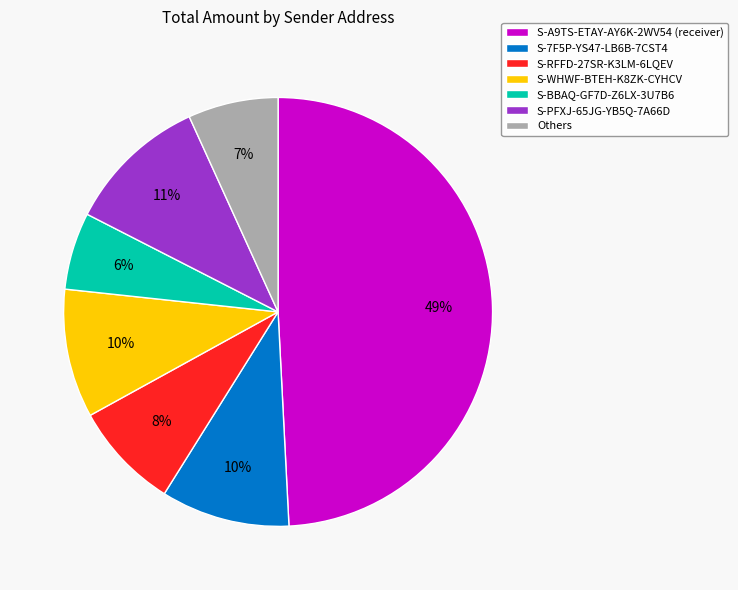

To the nearest percent, what portion does S-RFFD-27SR-K3LM-6LQEV represent?

8%